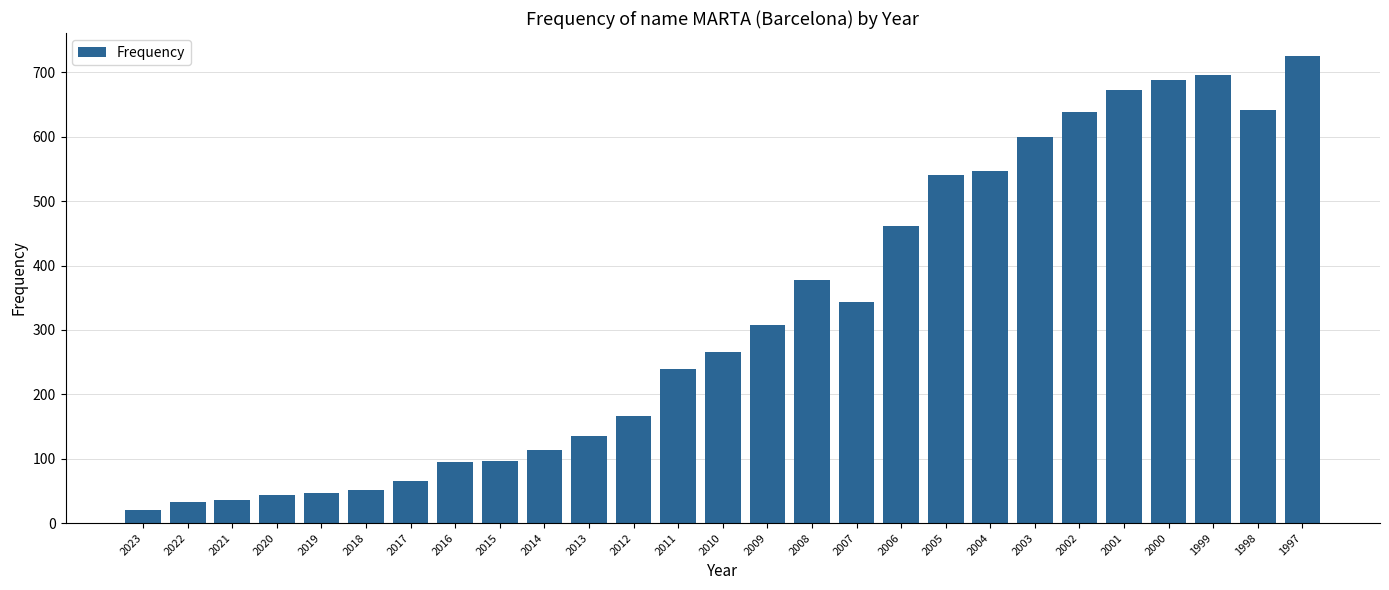

What is the approximate value at 2015, to the nearest 10?

100